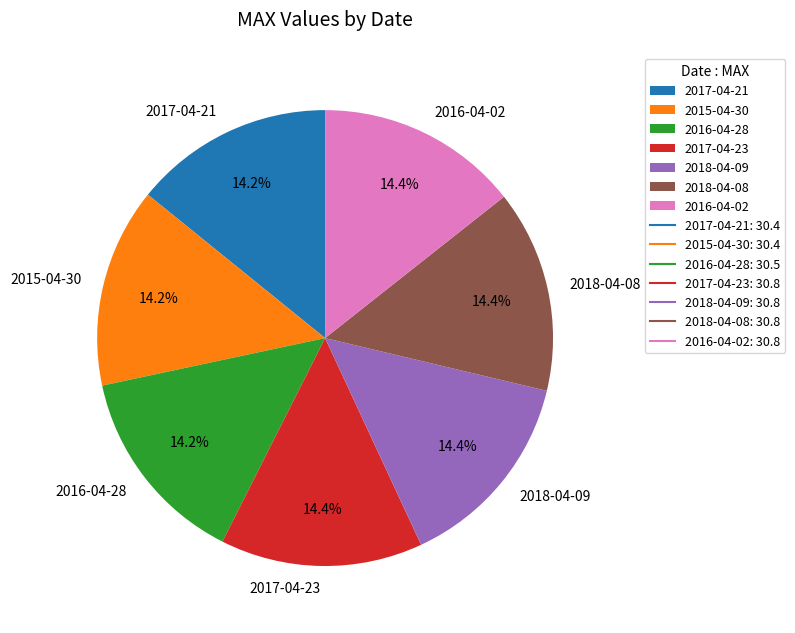

To the nearest percent, what is the average slice percentage?

14%